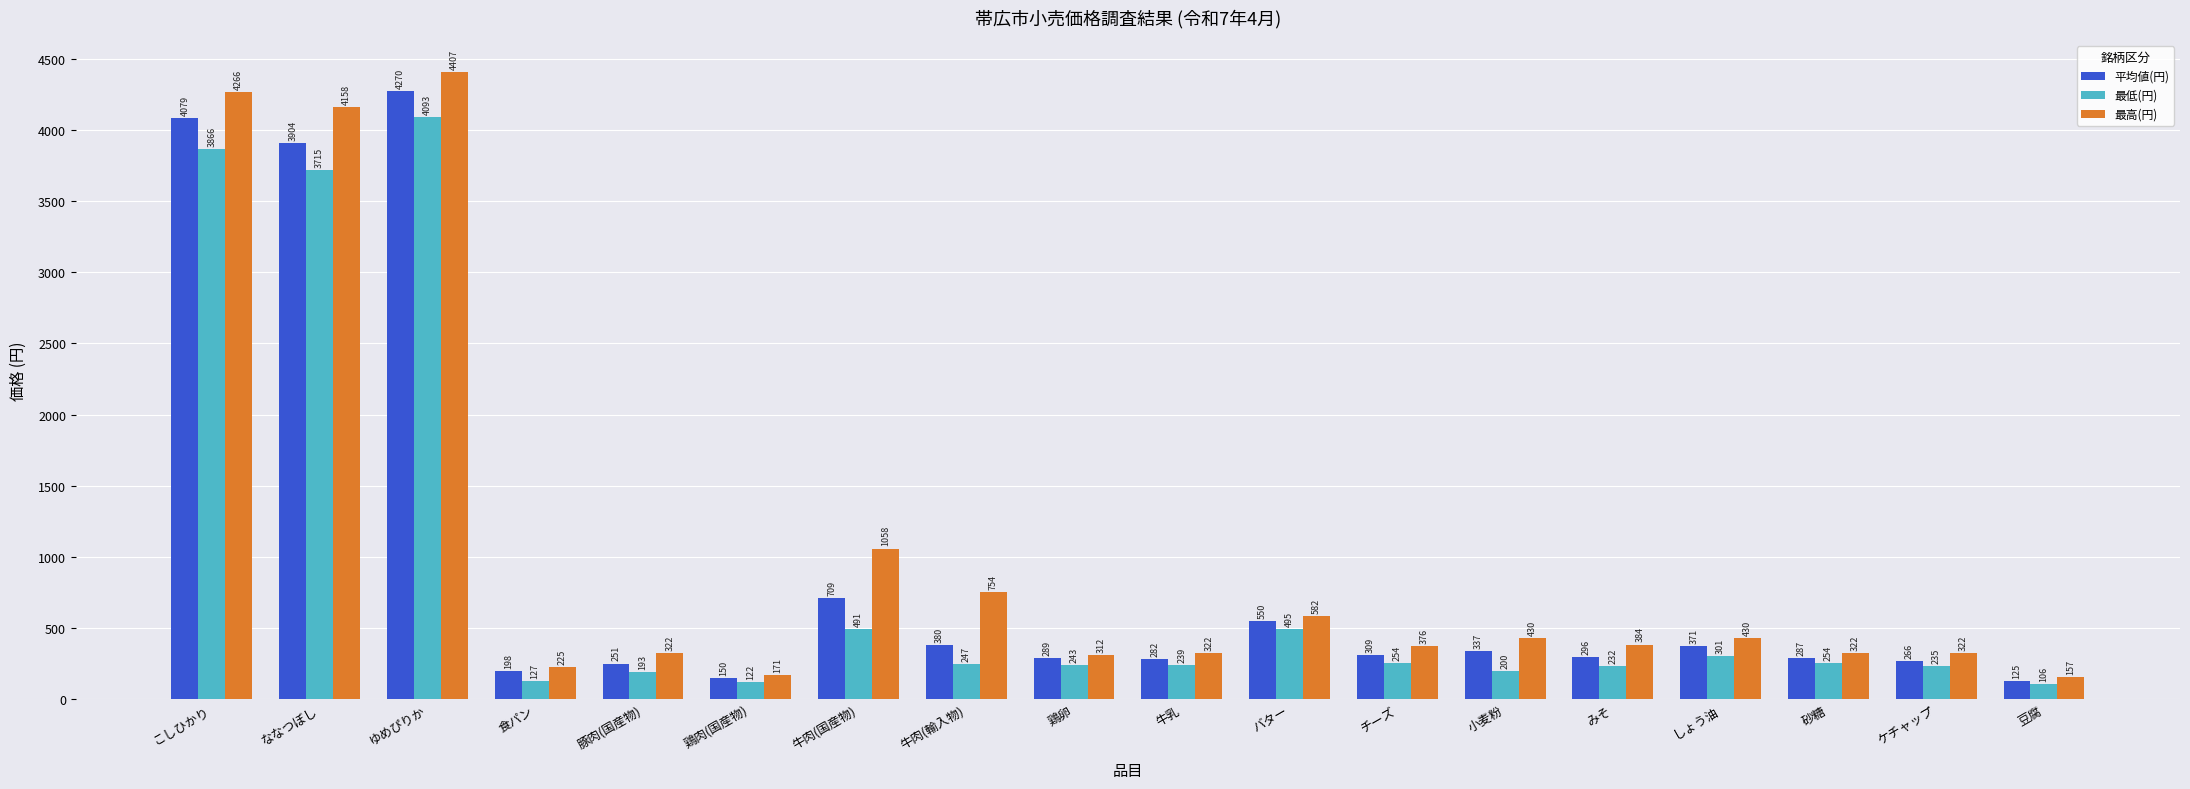

What is the difference between the maximum and second lowest values in the 最高(円) series?

4236.4